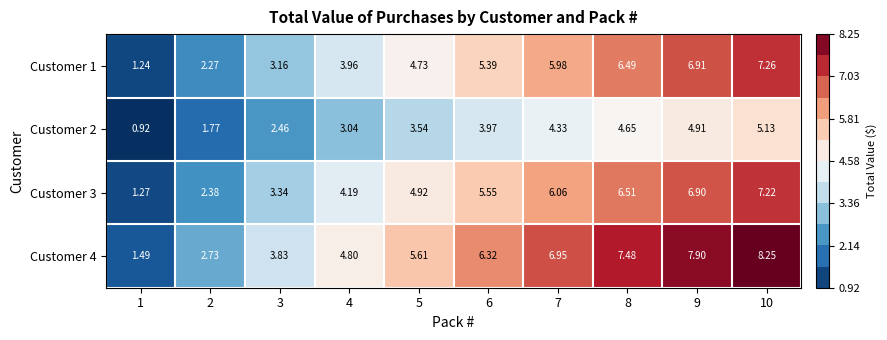

Is the value of Customer 3 at 4 greater than the value of Customer 2 at 9?

No